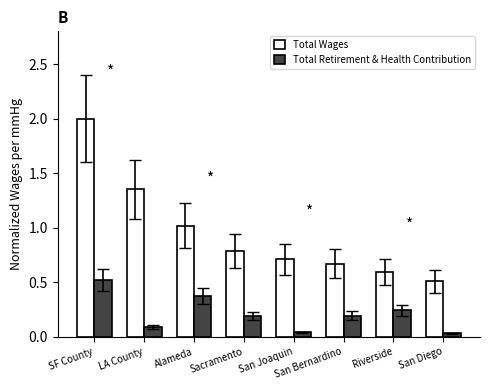

What is the difference between the maximum and minimum values in the Total Wages series?

1.5